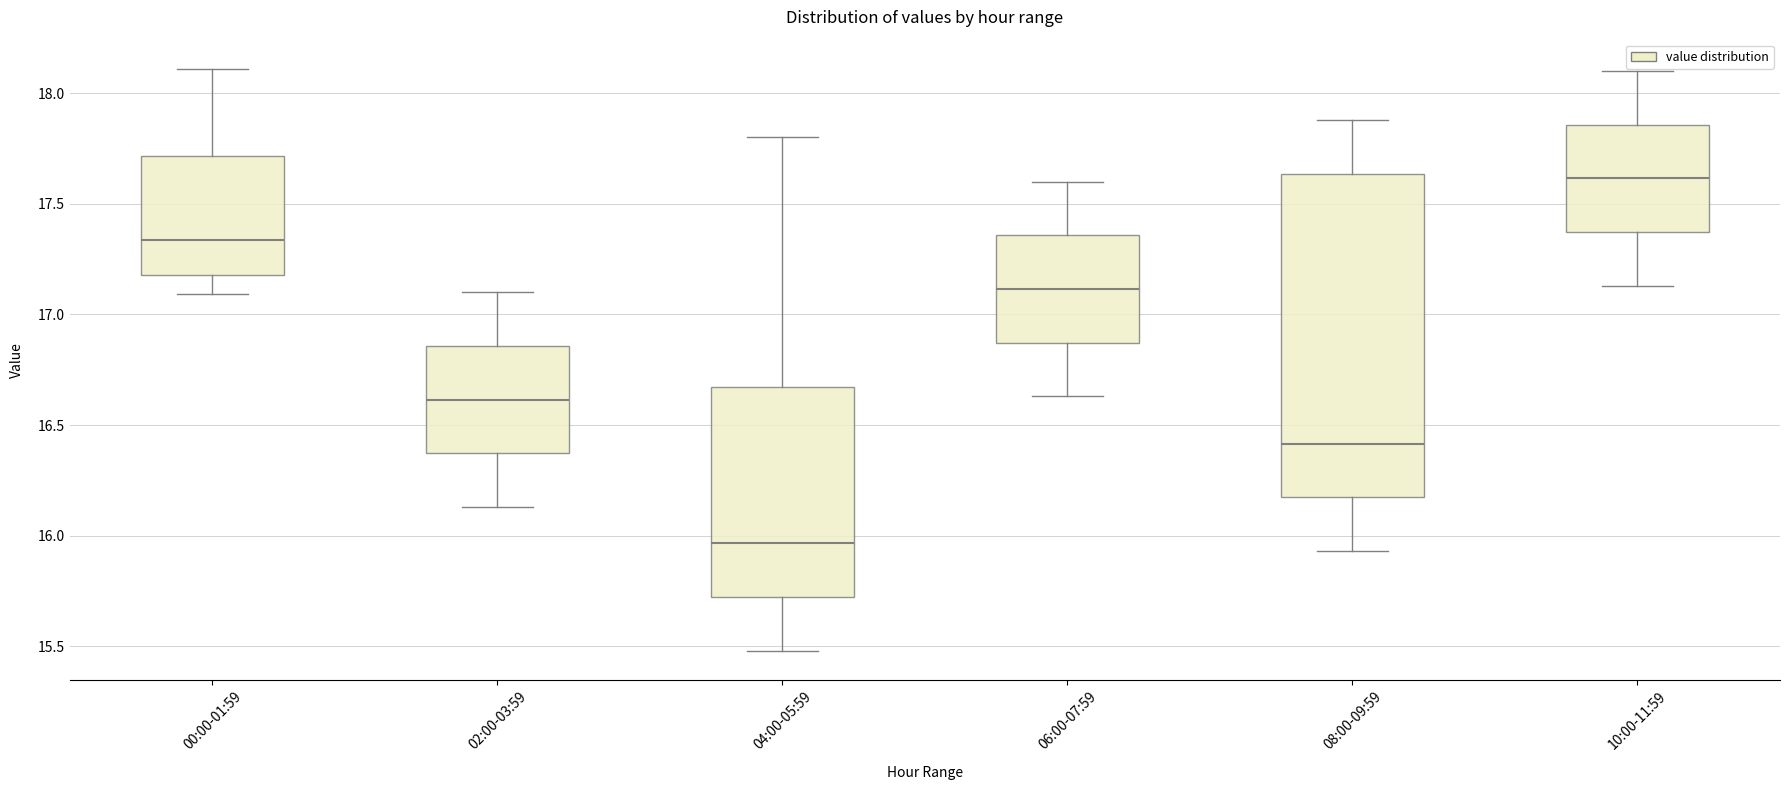

Which box is the tallest, from its lower edge to its upper edge?

08:00-09:59